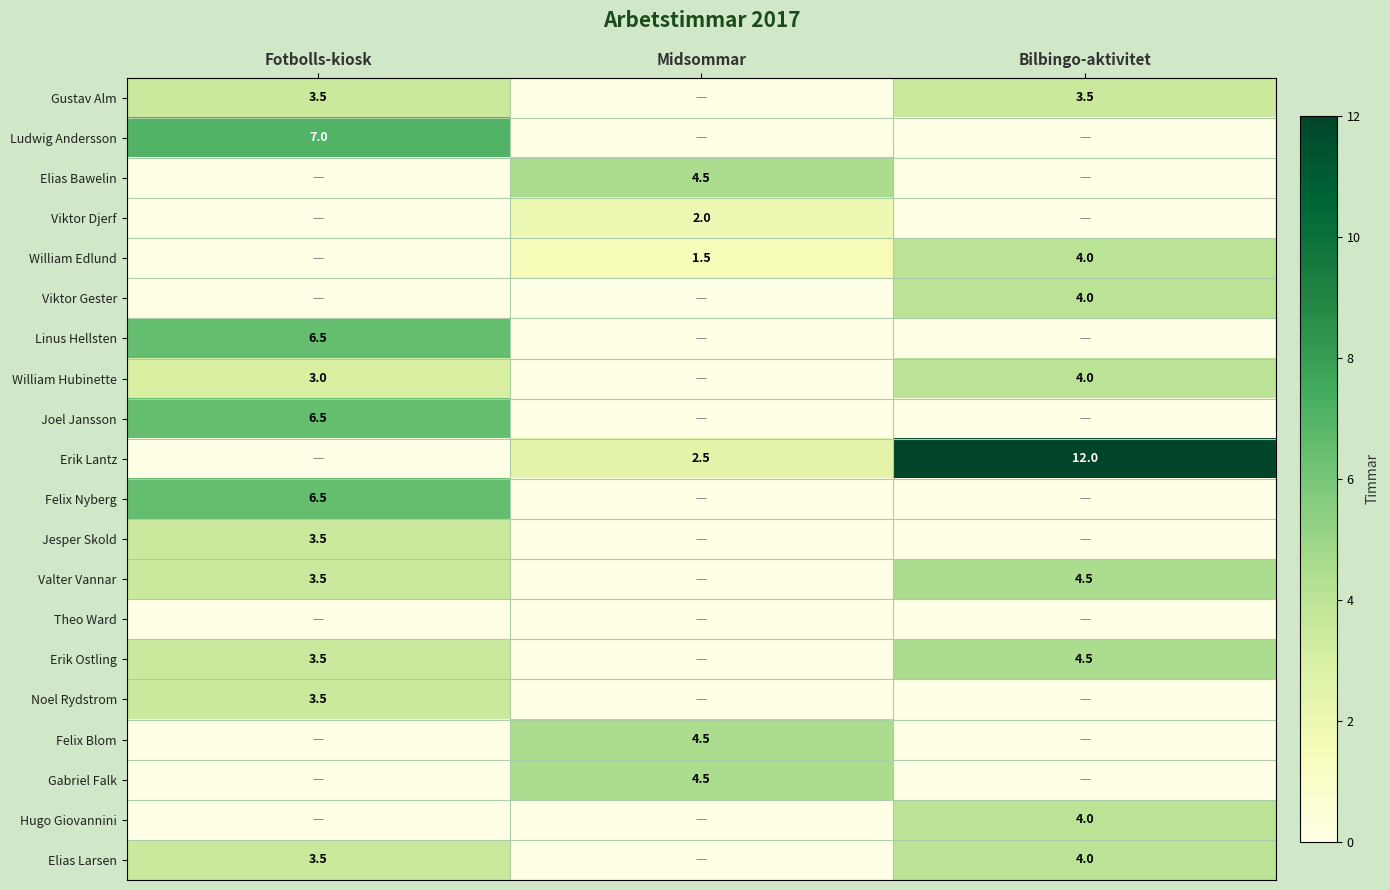

What is the sum of the Erik Lantz values at Bilbingo-aktivitet and Midsommar?

14.5